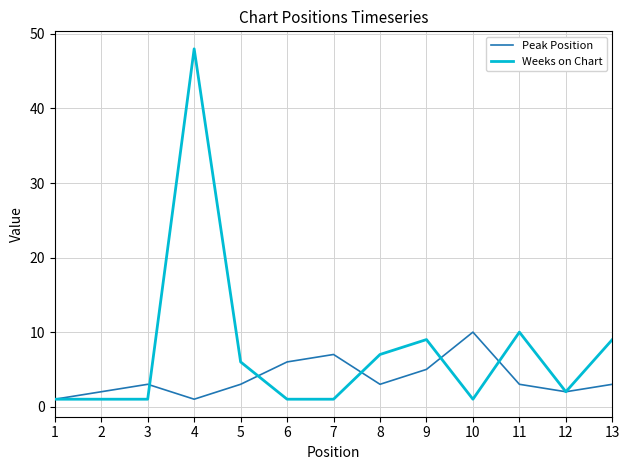

What is the difference between the highest and lowest values at 11?

7